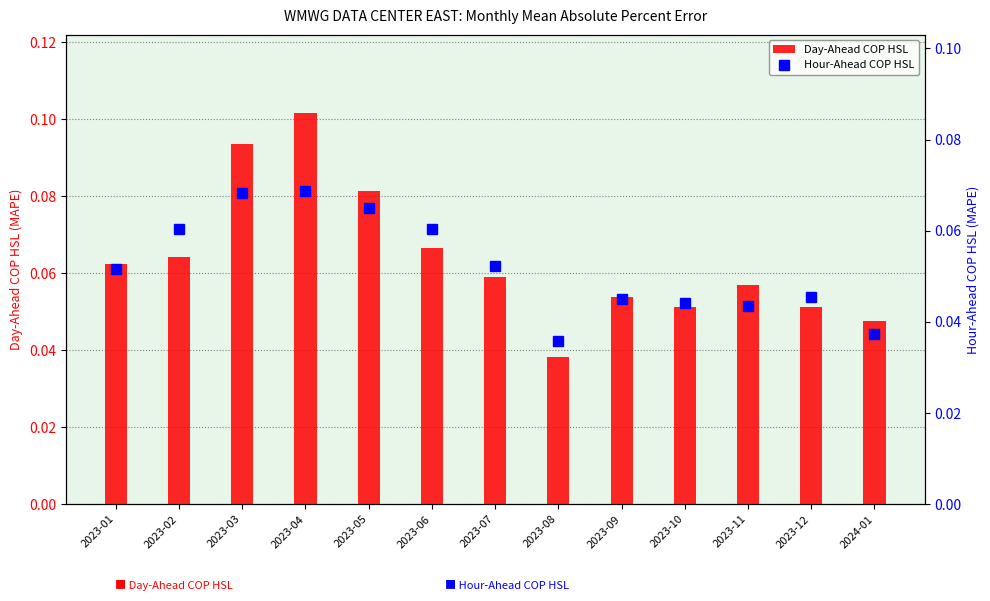

At which category is the sum across all series the highest?

2023-04